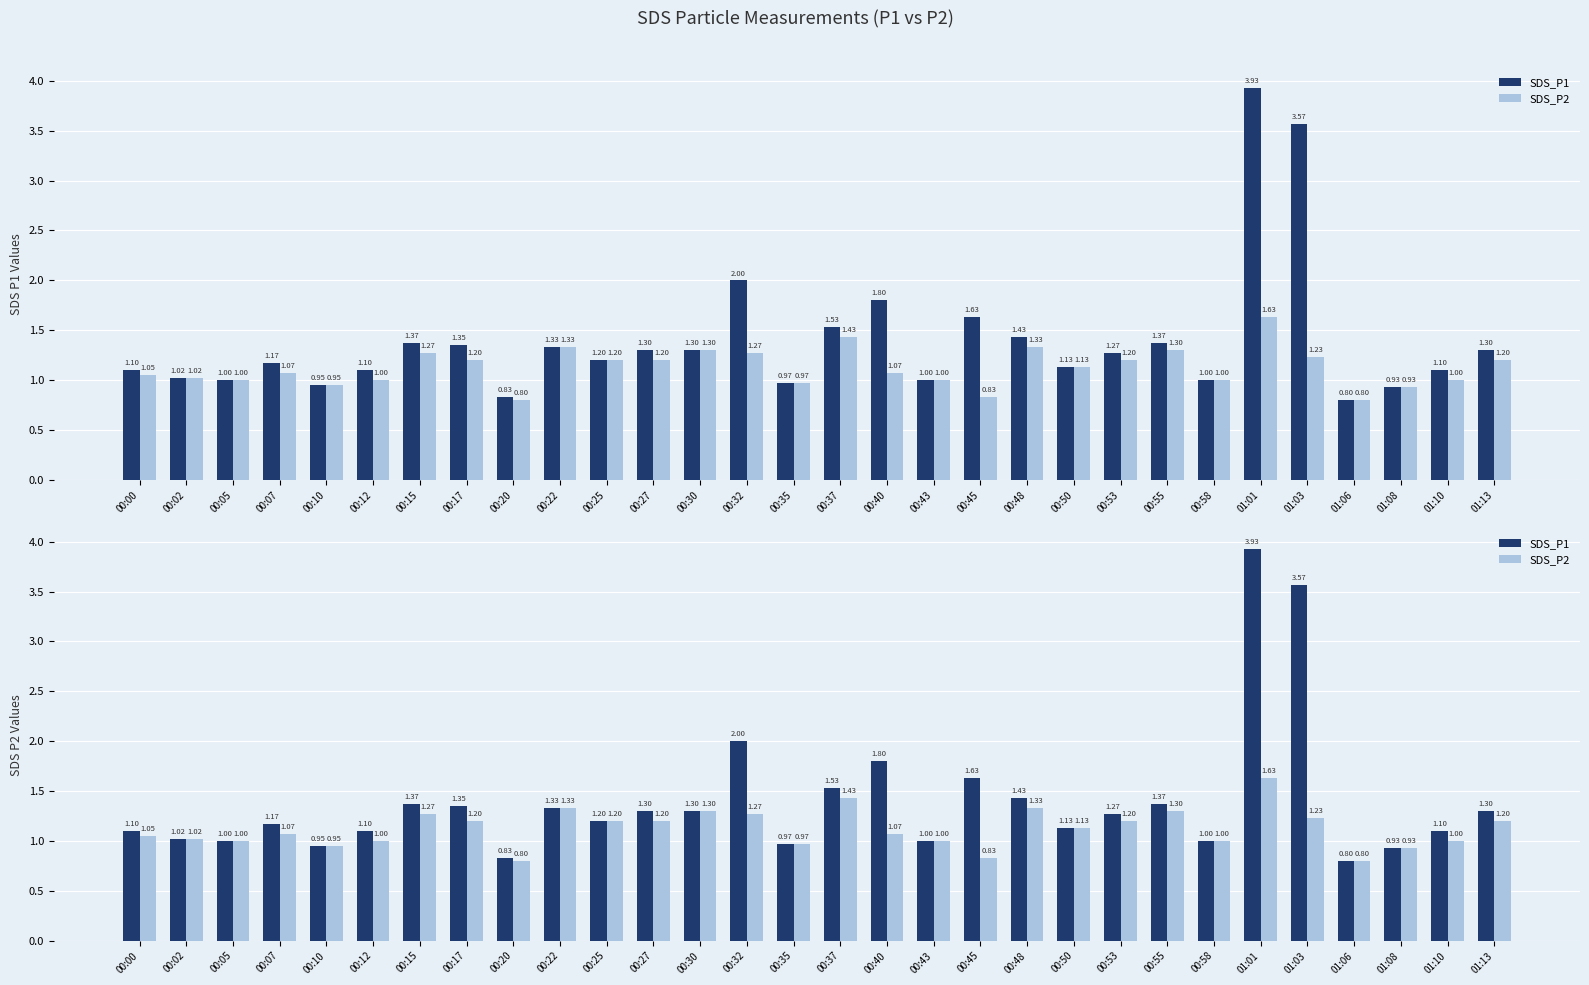

At which label does SDS_P1 first exceed 1?

00:00